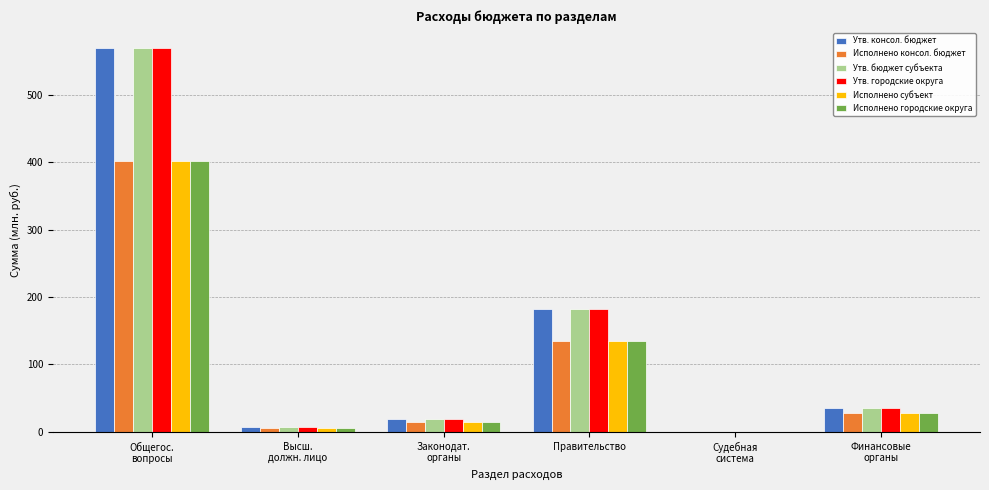

What is the sum of all Утв. городские округа values?

813.1